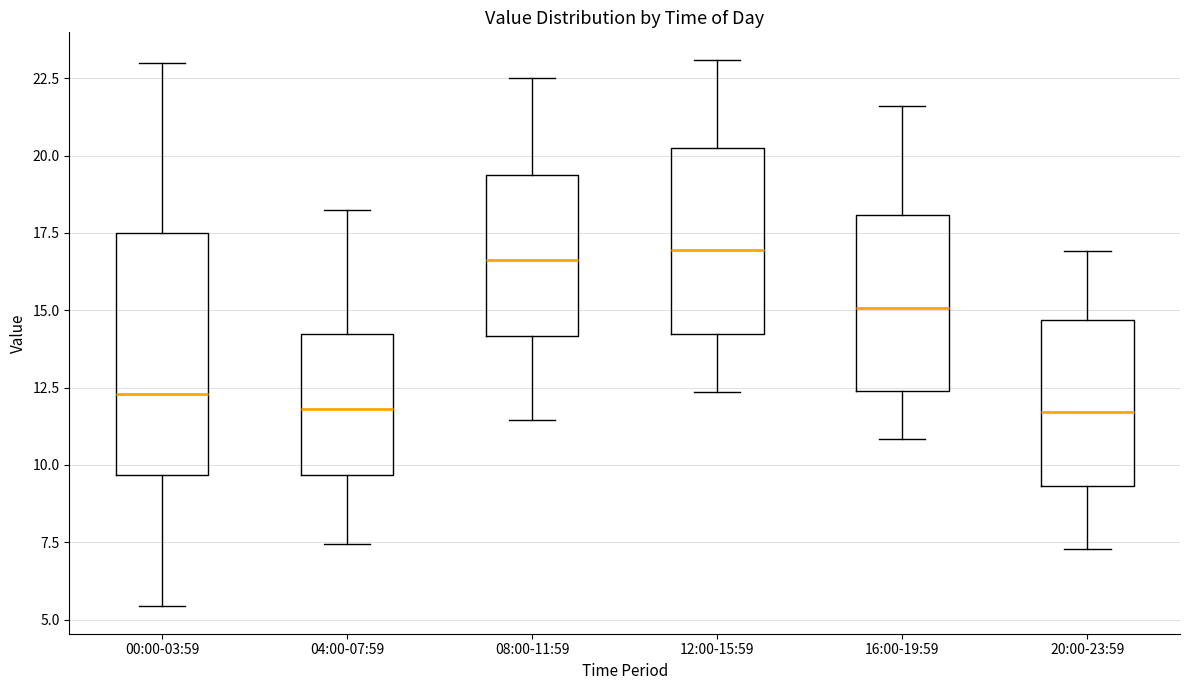

Where is the lower edge of the box for 20:00-23:59 on the y-axis? The values are not printed on the chart, so give them approximately, as read against the axis.

9.5